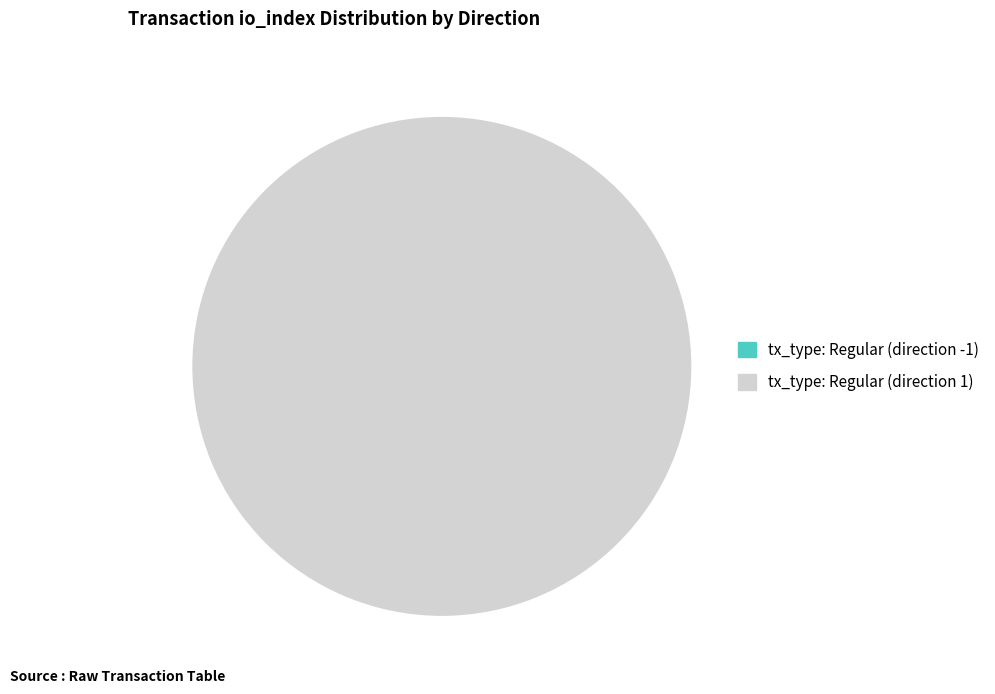

What is the smallest slice in the pie chart?

tx_type: Regular (direction -1)